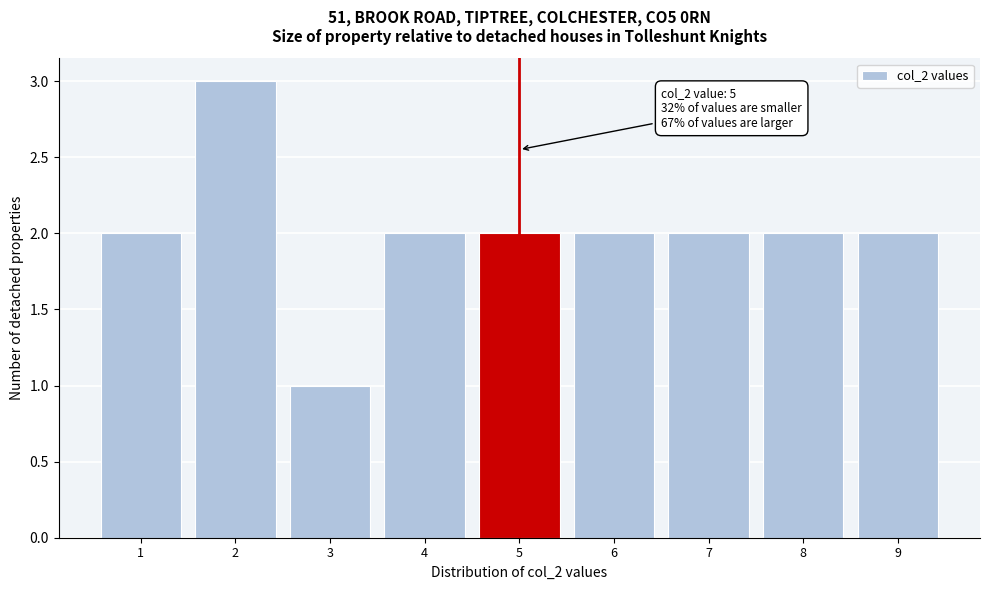

Which range on the x-axis has the tallest bar?

1.5 to 2.5